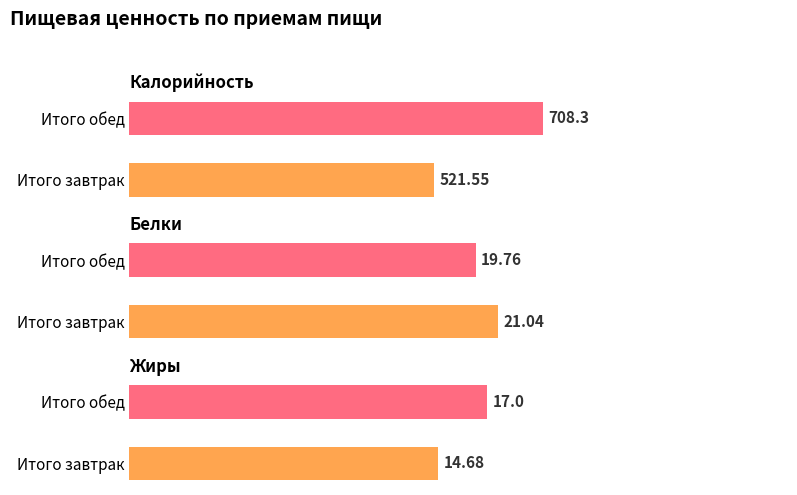

Between Итого обед and Итого завтрак, which is larger?

Итого обед